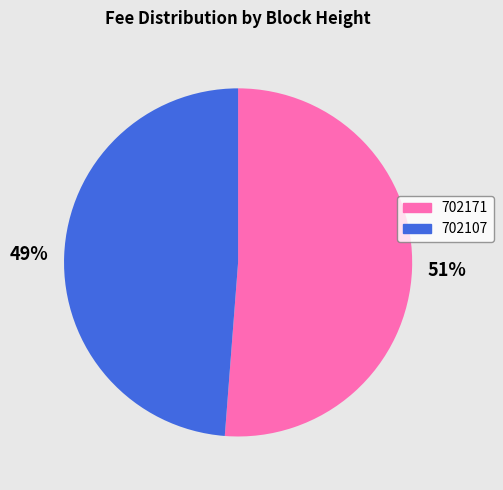

True or false: 702171 accounts for 65% of the total.

False